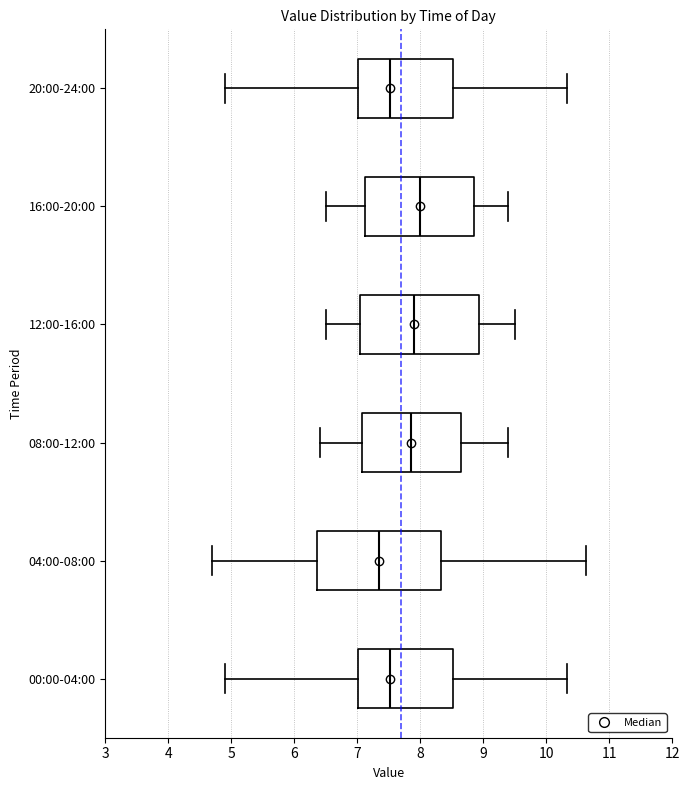

Reading bottom to top, read every box against the x-axis: the position of its median line, the range the box covers, and the ends of its whiskers. The values are not printed on the chart, so give them approximately, as read against the axis.

00:00-04:00: median 7.5, box 7.0 to 8.5, whiskers 4.9 to 10.3
04:00-08:00: median 7.4, box 6.4 to 8.3, whiskers 4.7 to 10.6
08:00-12:00: median 7.9, box 7.1 to 8.7, whiskers 6.4 to 9.4
12:00-16:00: median 7.9, box 7.1 to 8.9, whiskers 6.5 to 9.5
16:00-20:00: median 8.0, box 7.1 to 8.9, whiskers 6.5 to 9.4
20:00-24:00: median 7.5, box 7.0 to 8.5, whiskers 4.9 to 10.3